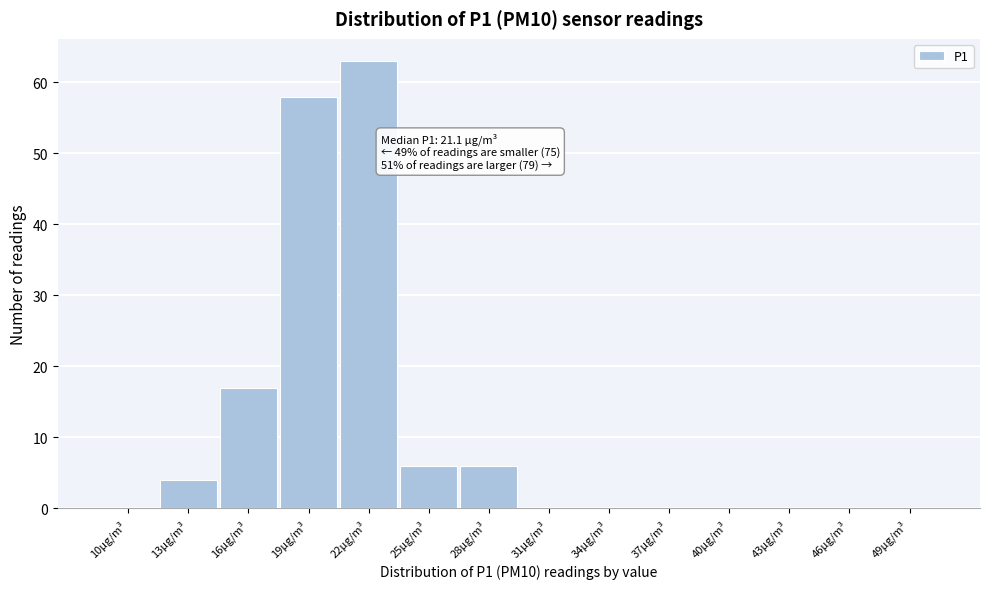

Reading left to right, list all the values displayed in this chart.

10µg/m³=0	13µg/m³=4	16µg/m³=17	19µg/m³=58	22µg/m³=63	25µg/m³=6	28µg/m³=6	31µg/m³=0	34µg/m³=0	37µg/m³=0	40µg/m³=0	43µg/m³=0	46µg/m³=0	49µg/m³=0